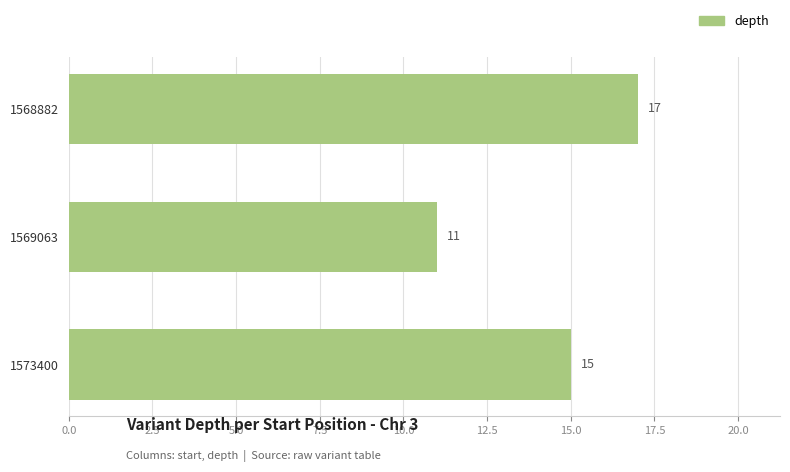

What is the maximum value shown in the chart?

17